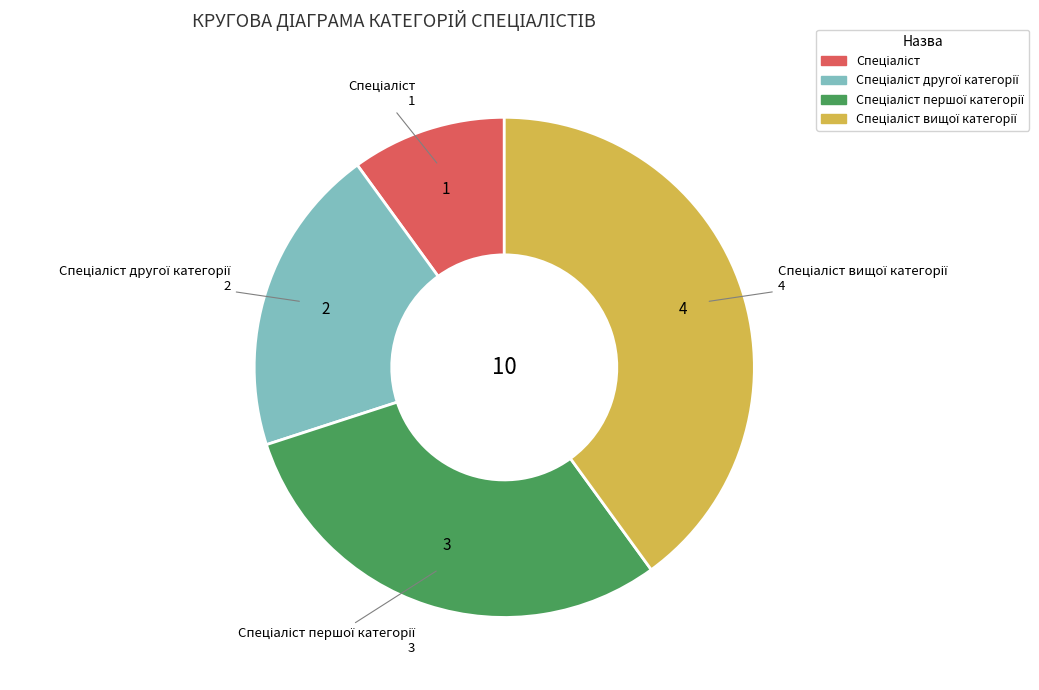

Does any single category account for the majority?

No